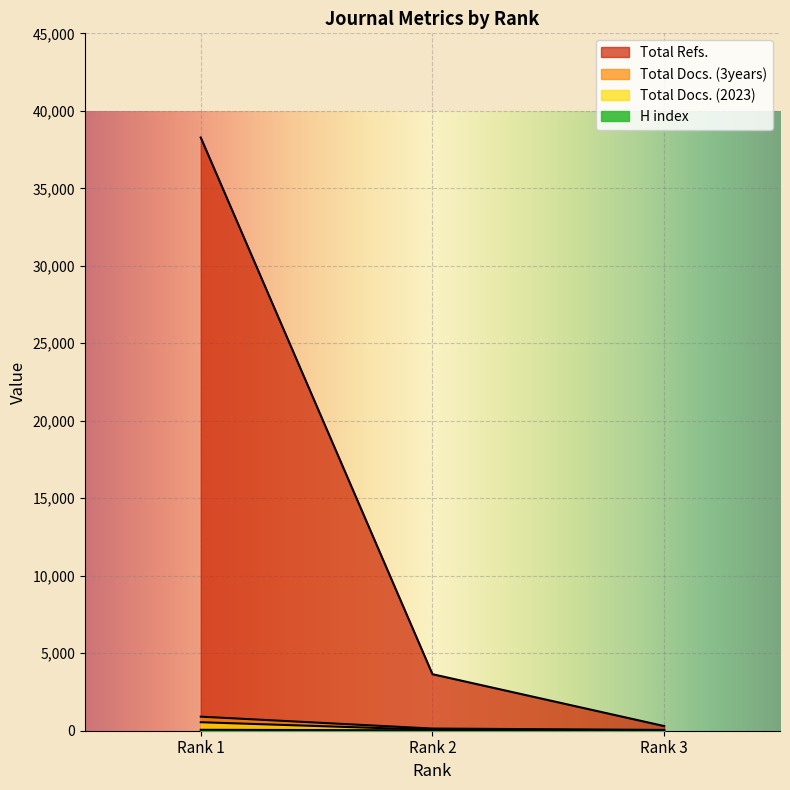

How many categories are shown in the chart?

3